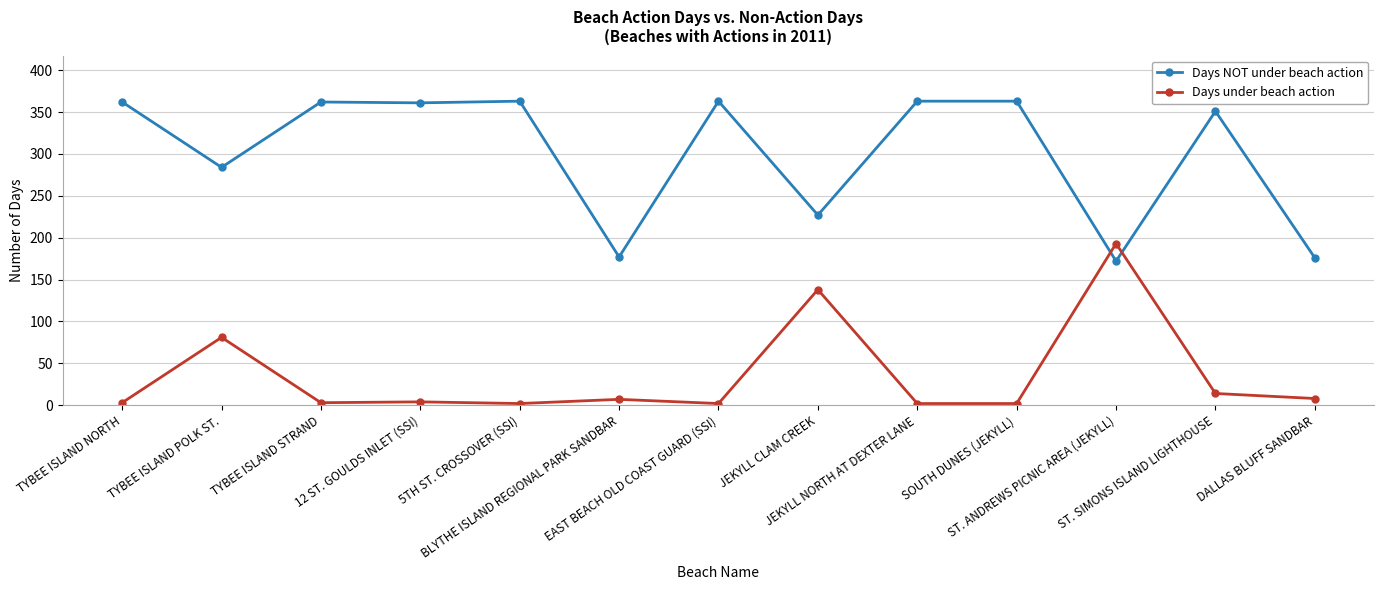

How many times do Days under beach action and Days NOT under beach action cross each other?

2